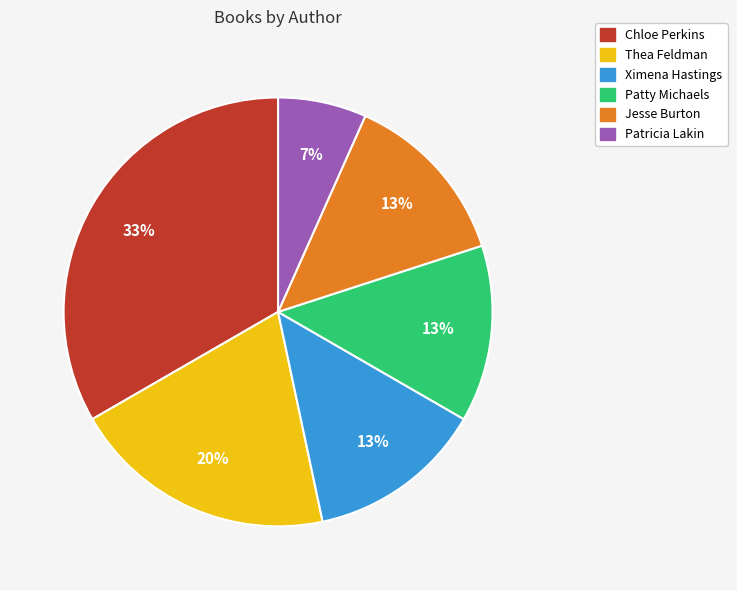

Which category has the biggest portion of the pie?

Chloe Perkins